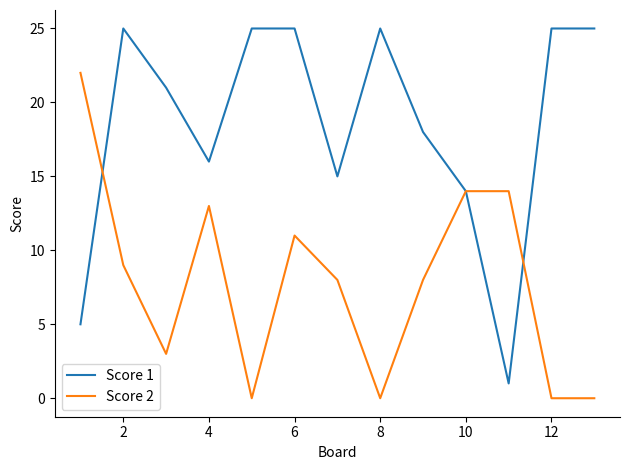

How many lines are shown in the chart?

2